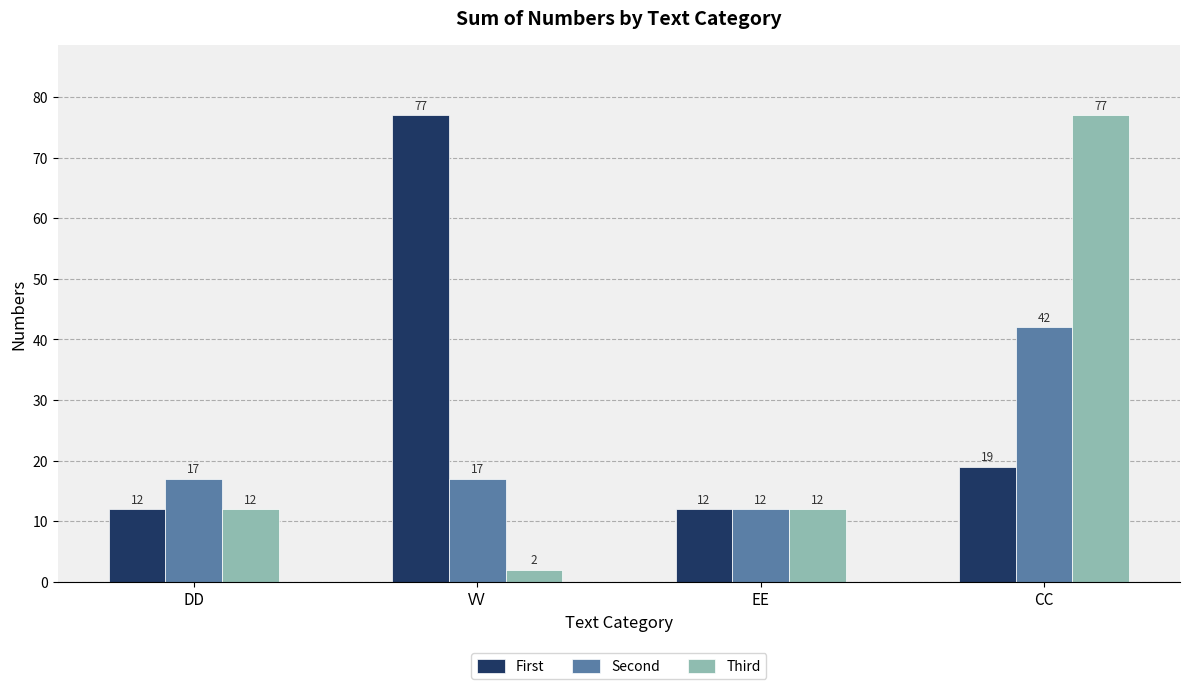

Is the value of First at DD greater than the value of Second at CC?

No